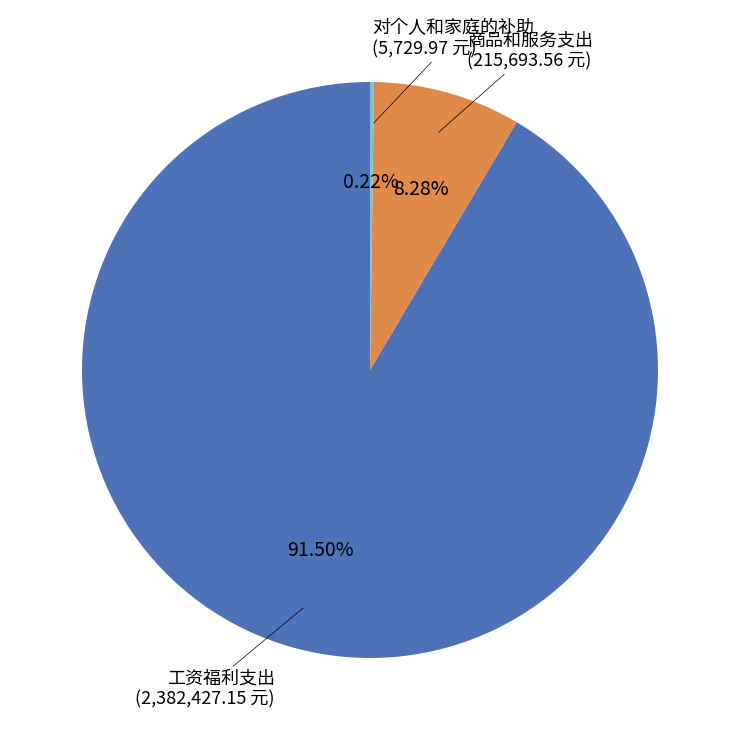

To the nearest percent, what is the combined percentage of 商品和服务支出 and 工资福利支出?

100%